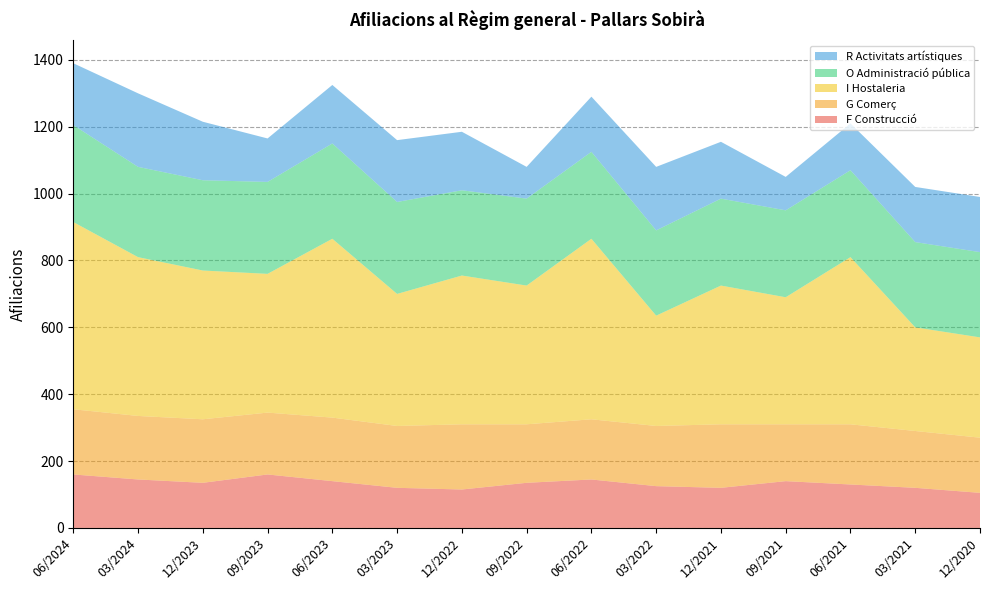

Reading left to right, what are all the values shown in this chart?

F Construcció: 160	145	135	160	140	120	115	135	145	125	120	140	130	120	105
G Comerç: 195	190	190	185	190	185	195	175	180	180	190	170	180	170	165
I Hostaleria: 560	475	445	415	535	395	445	415	540	330	415	380	500	310	300
O Administració pública: 290	270	270	275	285	275	255	260	260	255	260	260	260	255	255
R Activitats artístiques: 185	220	175	130	175	185	175	95	165	190	170	100	140	165	165